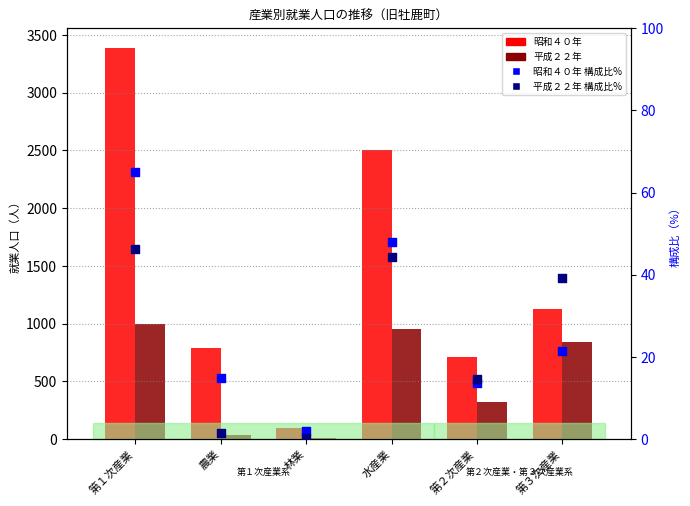

Which series contains the highest Y value?

昭和４０年